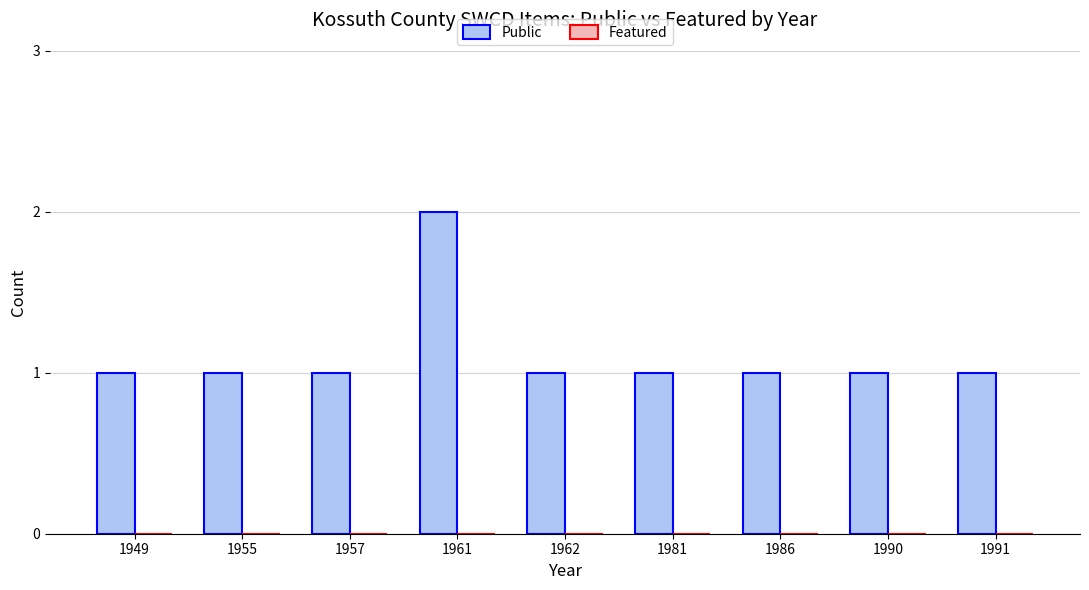

Which label corresponds to the largest value in the chart?

1961